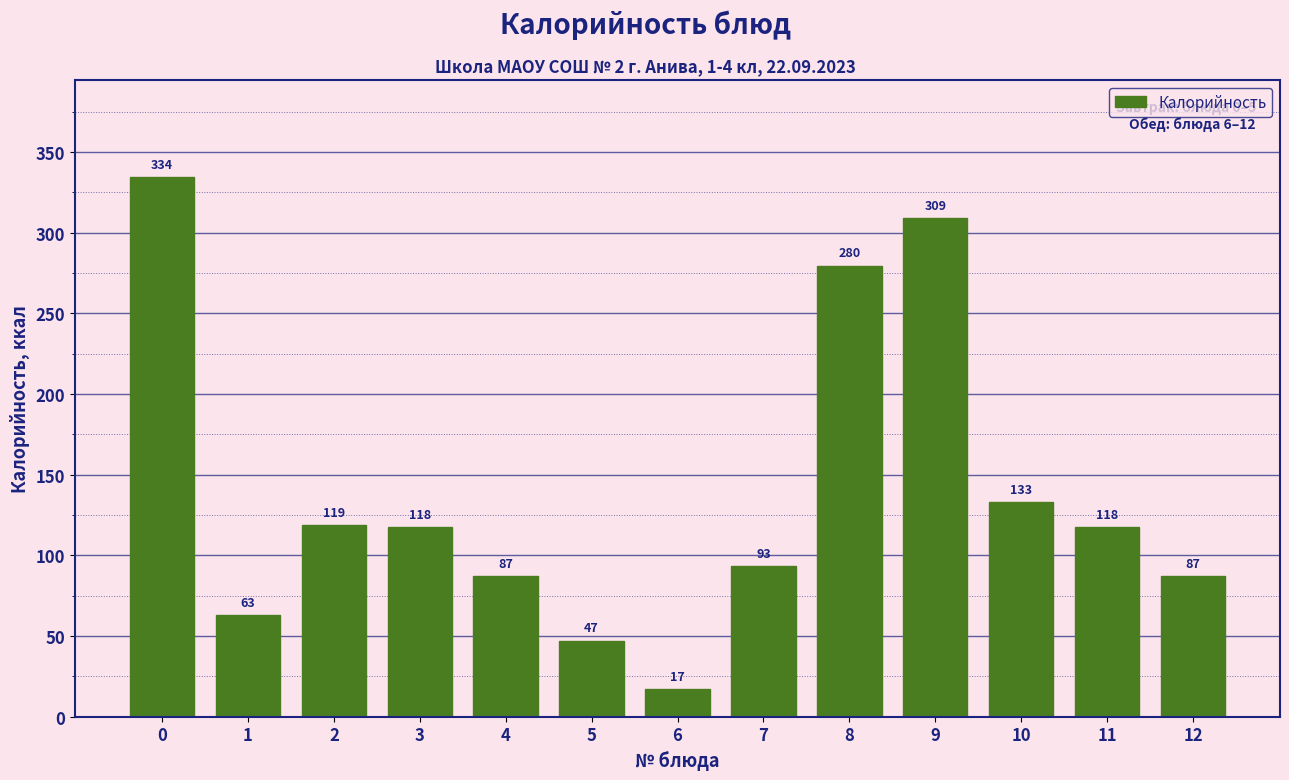

What is the maximum value shown in the chart?

334.4